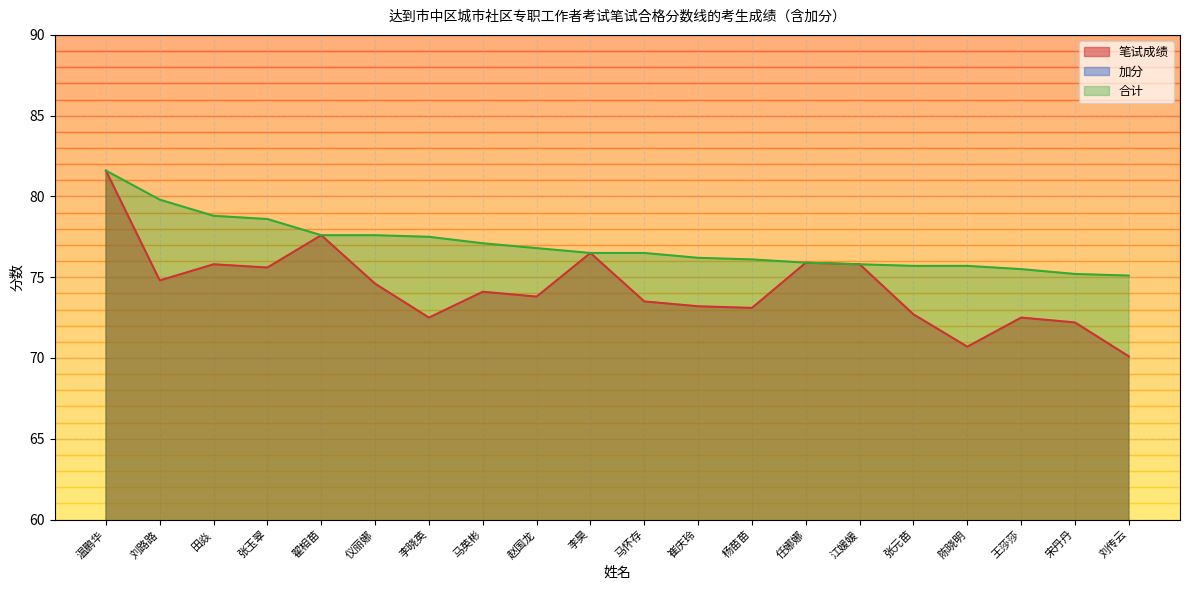

The 加分 series shows 3.0 at 杨苗苗. True or false?

True